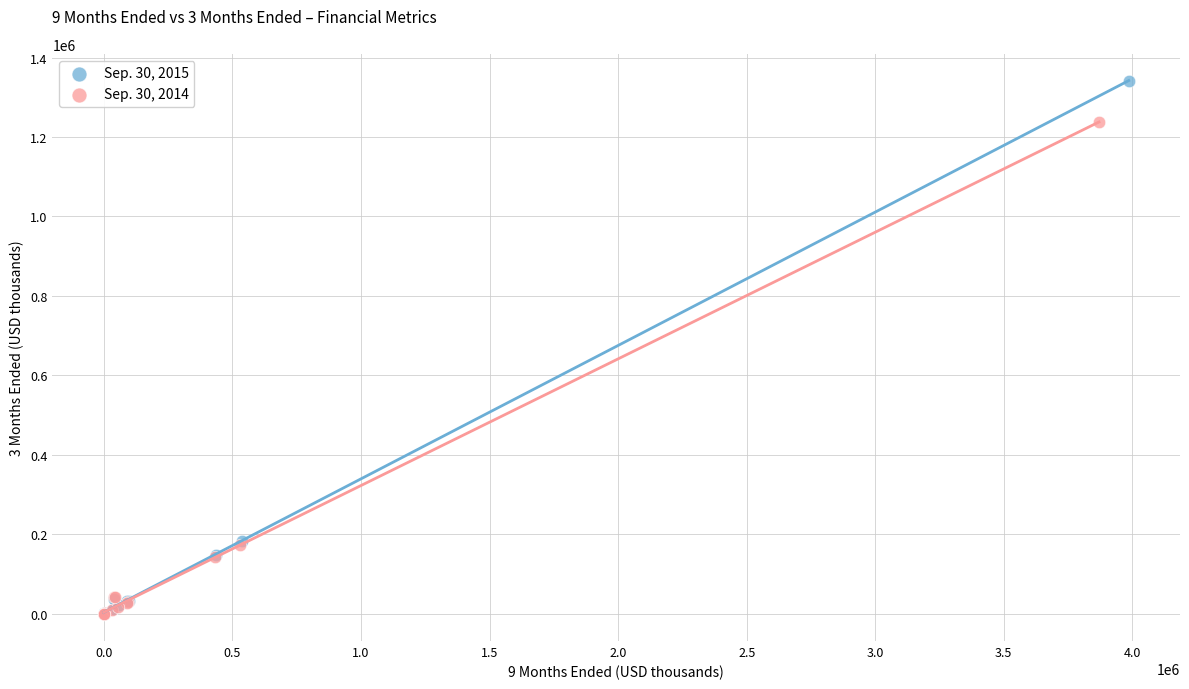

Which series contains the highest Y value?

Sep. 30, 2015